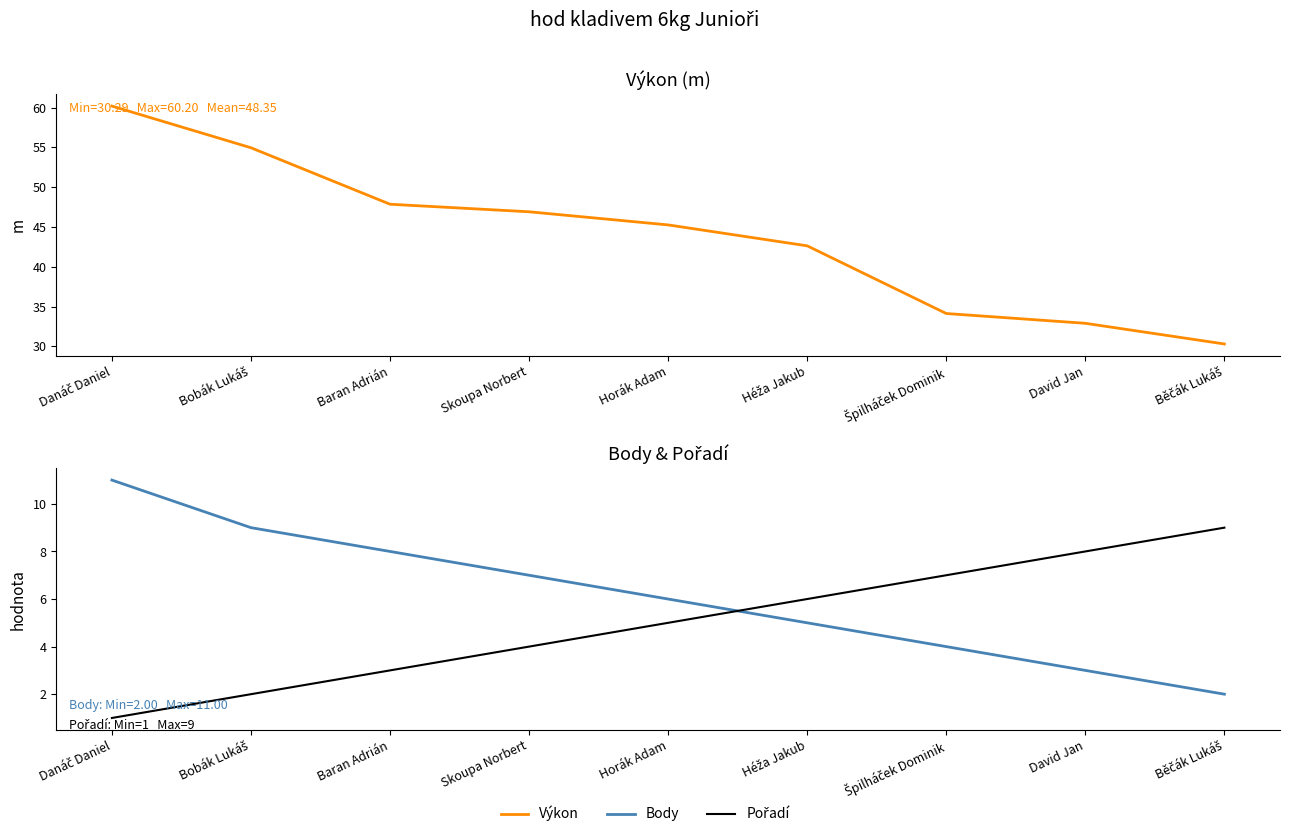

What is the label of the 5th point from the right?

Horák Adam